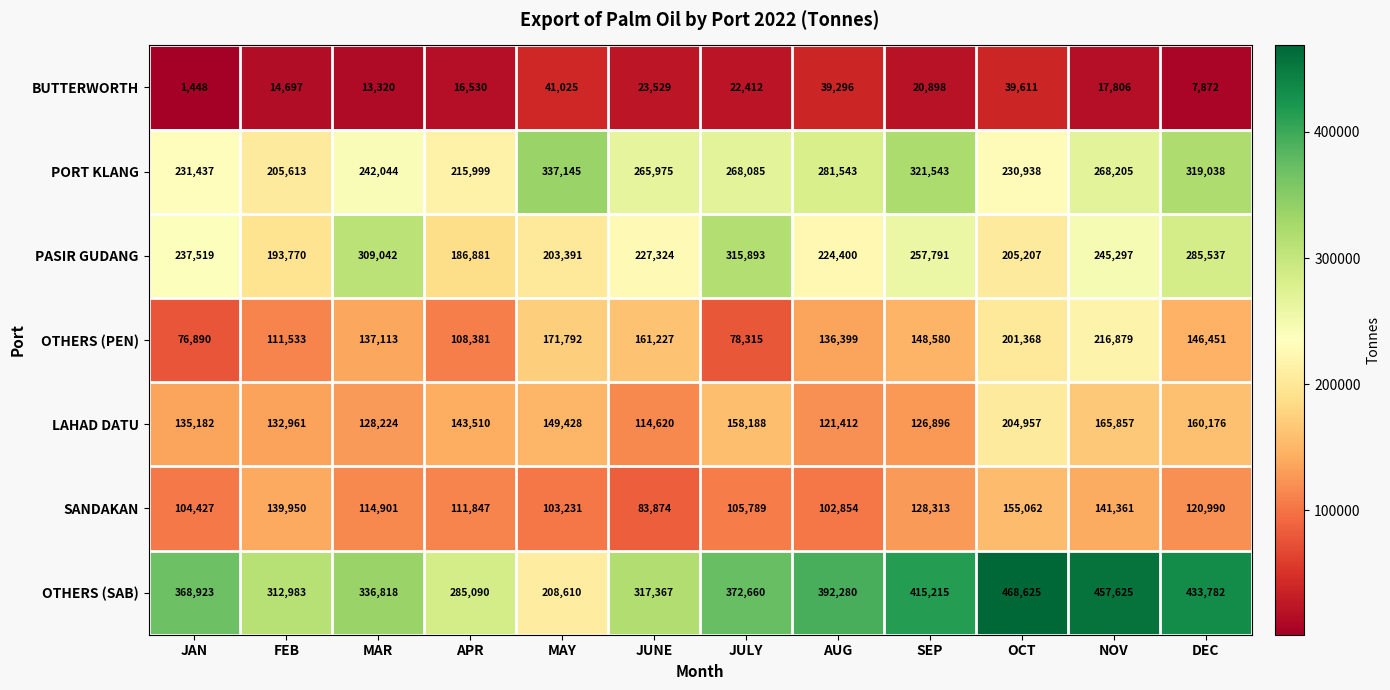

Between JULY and OCT, which series saw the biggest shift?

OTHERS (PEN)